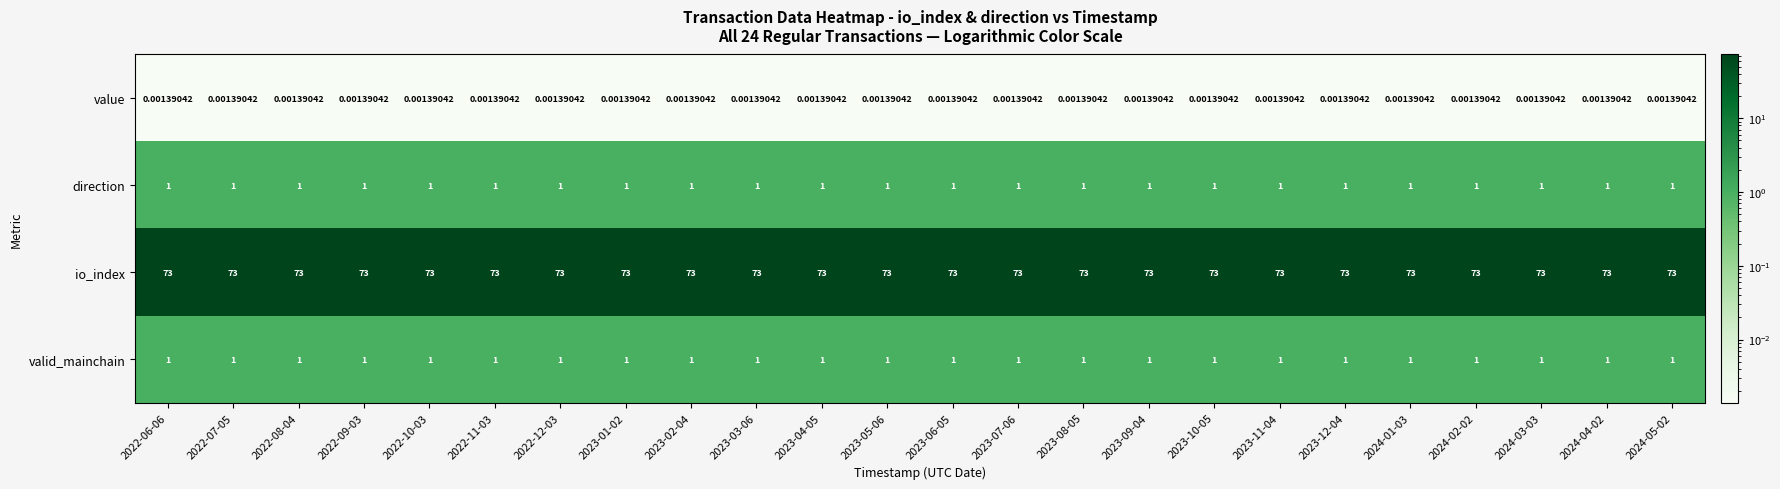

Which series has the largest total across all categories?

io_index